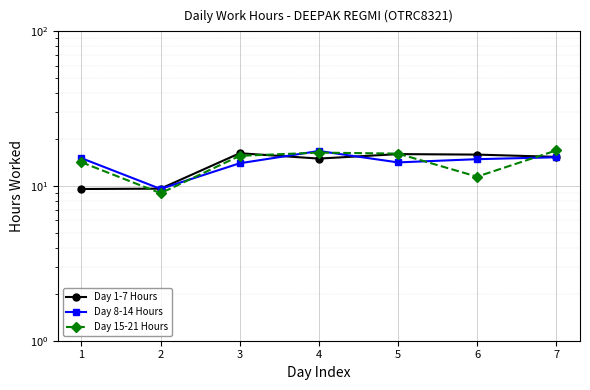

Is it true that Day 1-7 Hours equals 10.8 at 3?

False